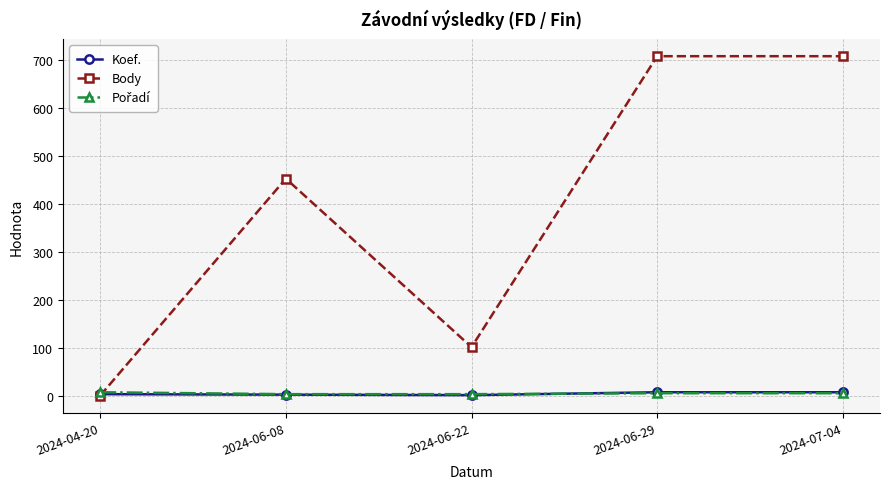

Where is the first local minimum for Body?

2024-06-22